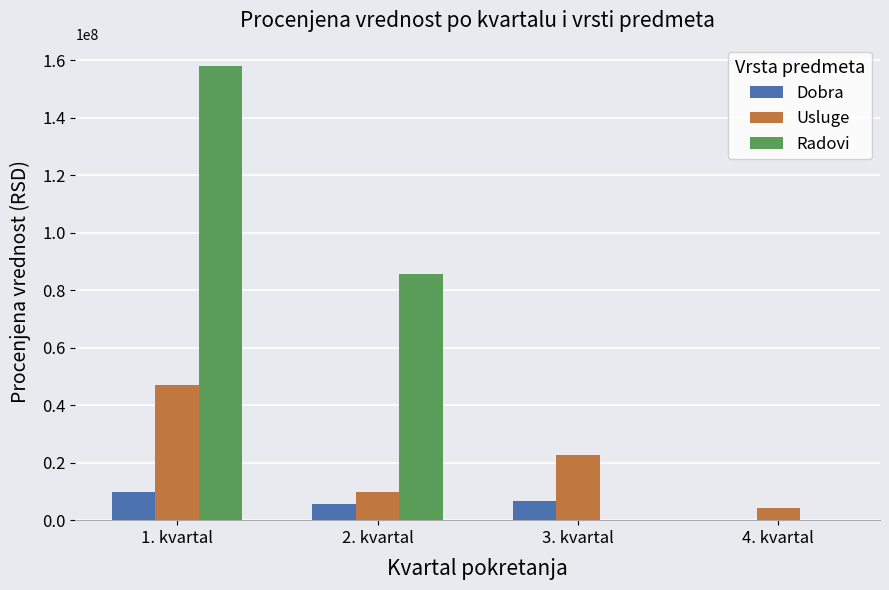

What is the sum of all Usluge values?

83421046